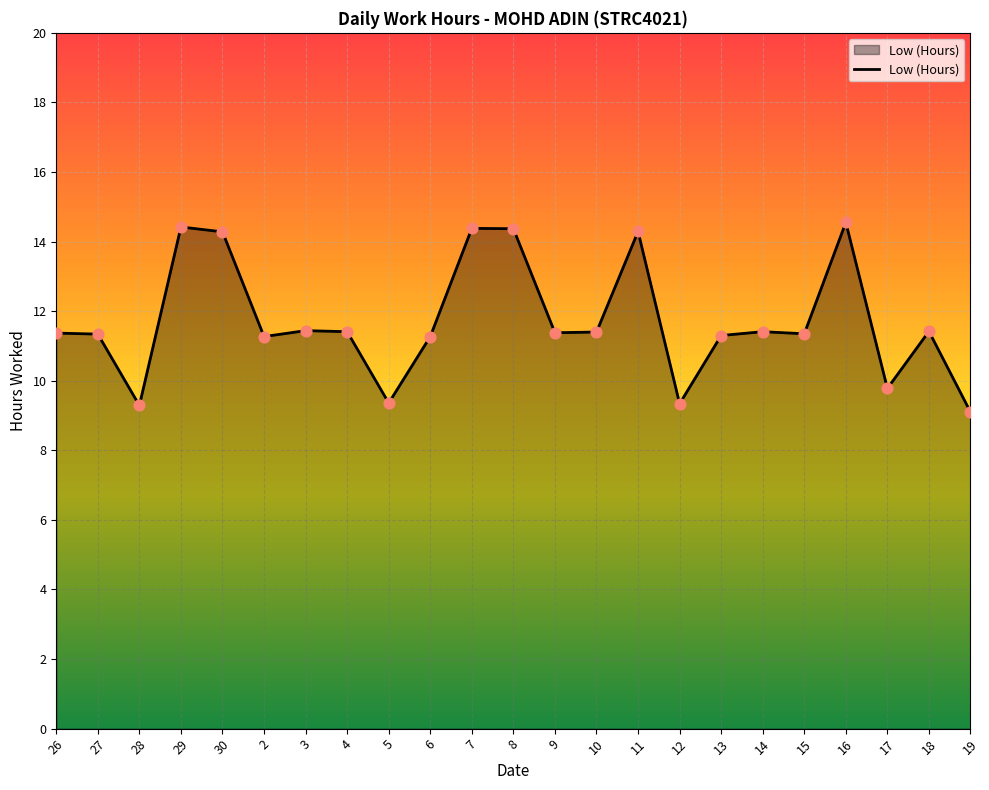

Between 27 and 16, which is larger?

16